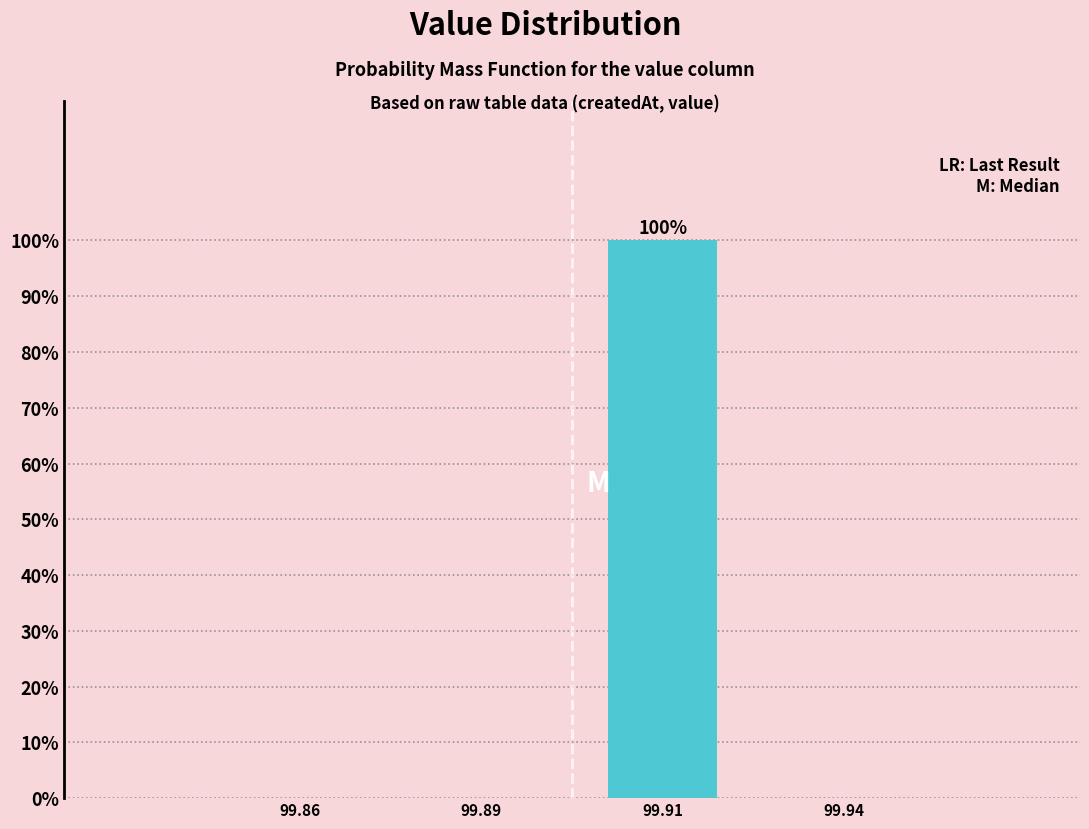

Reading left to right, extract all data points from this chart.

99.86=0	99.89=0	99.91=100	99.94=0